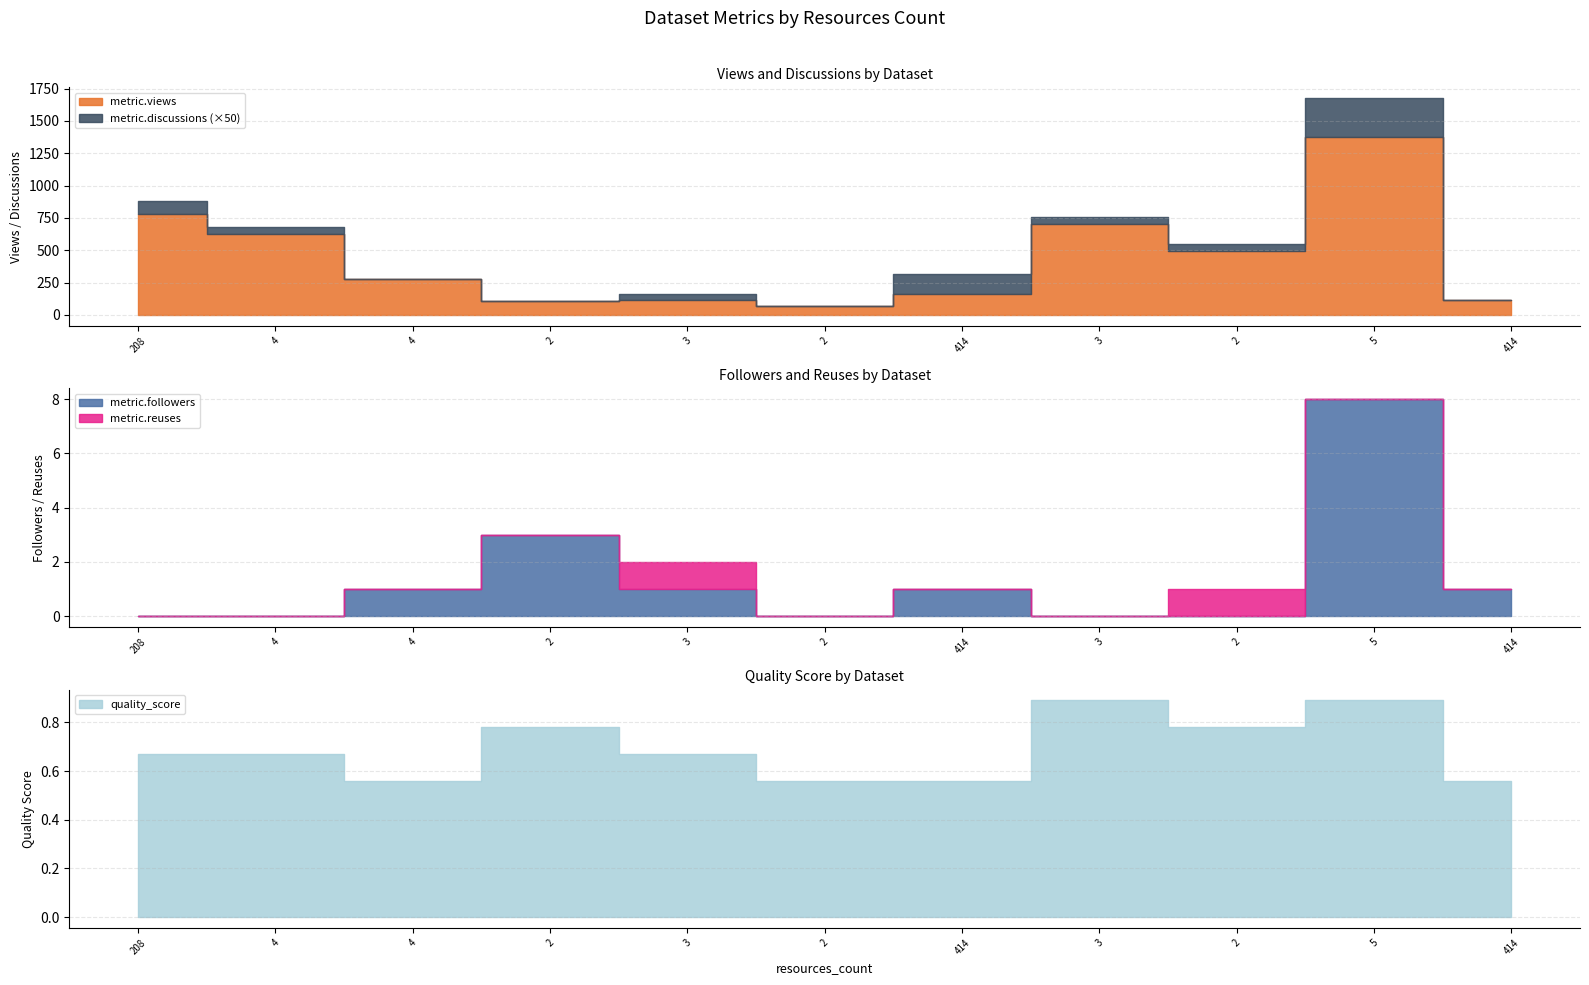

Between 208 and 5, which series saw the biggest shift?

metric.views